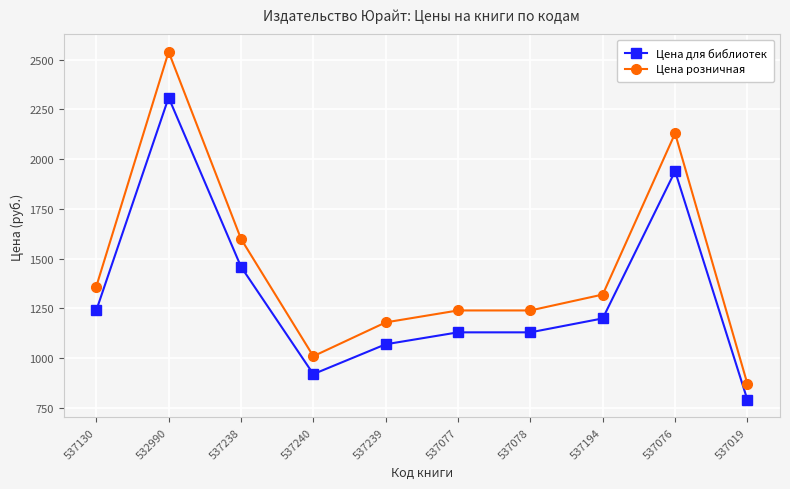

Rank the series by their average value, from highest to lowest.

Цена розничная, Цена для библиотек